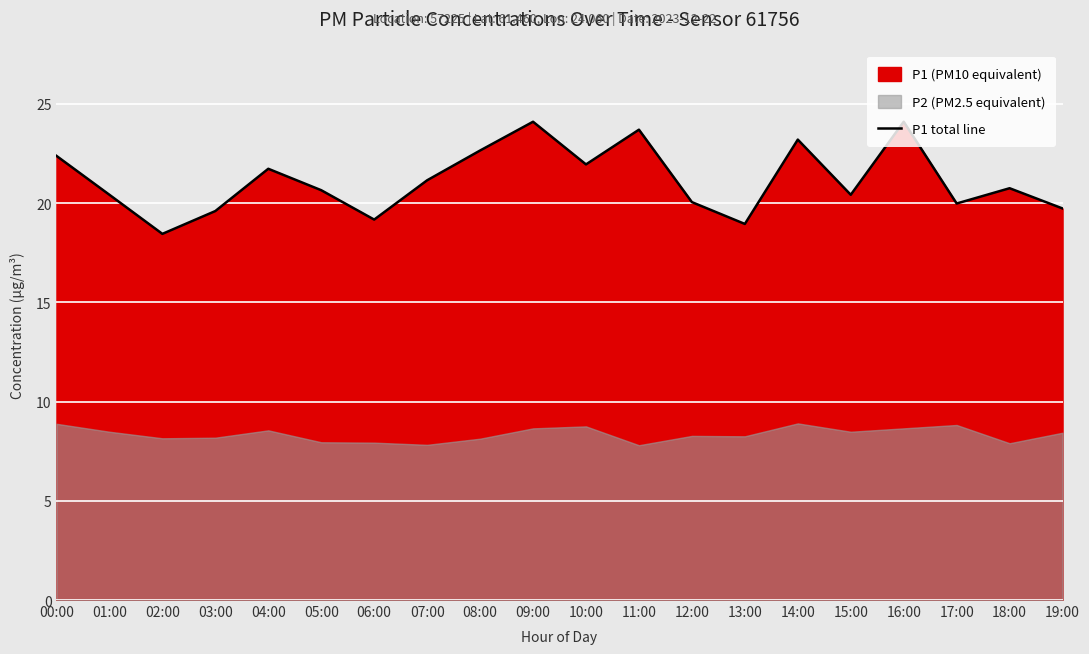

What is the average value?

21.2